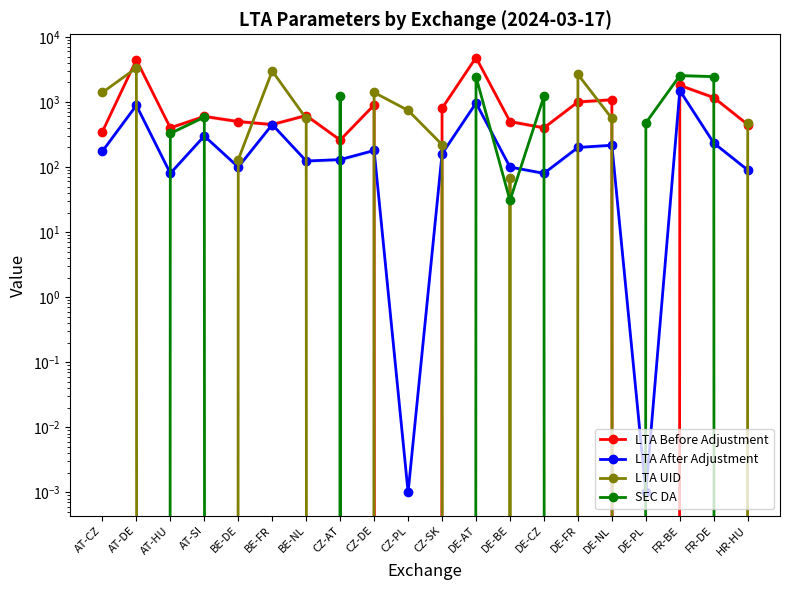

Which series has the largest range (max minus min)?

LTA Before Adjustment